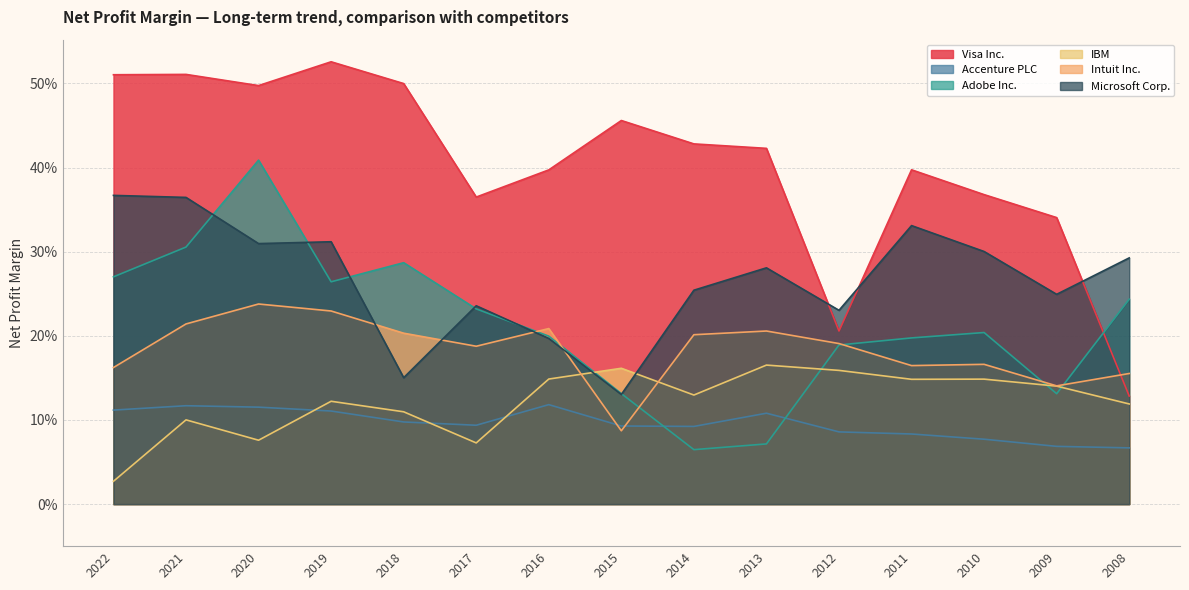

Count the number of data series in this chart.

6